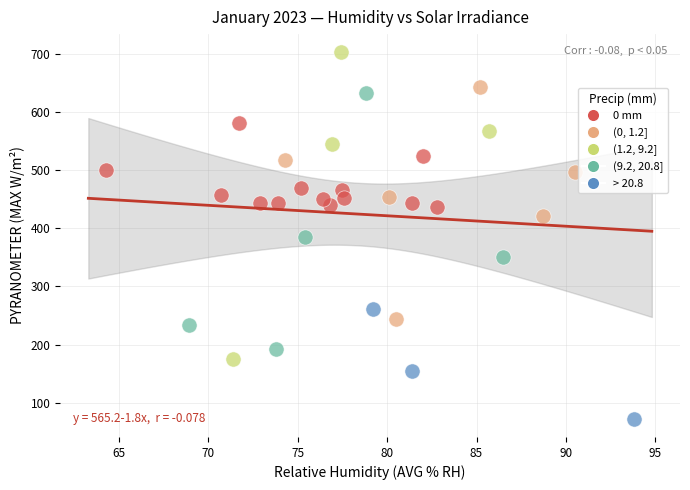

Which series has the widest spread of Y values?

(1.2, 9.2]